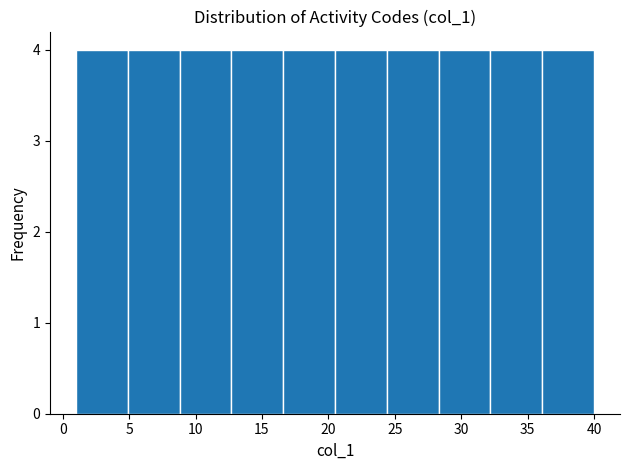

Reading left to right, list every bar in this chart as the range it spans on the x-axis followed by its height. Neither the bar edges nor the heights are printed on the chart, so give them approximately, as read against the axes.

1.0 to 4.9: 4
4.9 to 8.8: 4
8.8 to 12.7: 4
12.7 to 16.6: 4
16.6 to 20.5: 4
20.5 to 24.4: 4
24.4 to 28.3: 4
28.3 to 32.2: 4
32.2 to 36.1: 4
36.1 to 40.0: 4